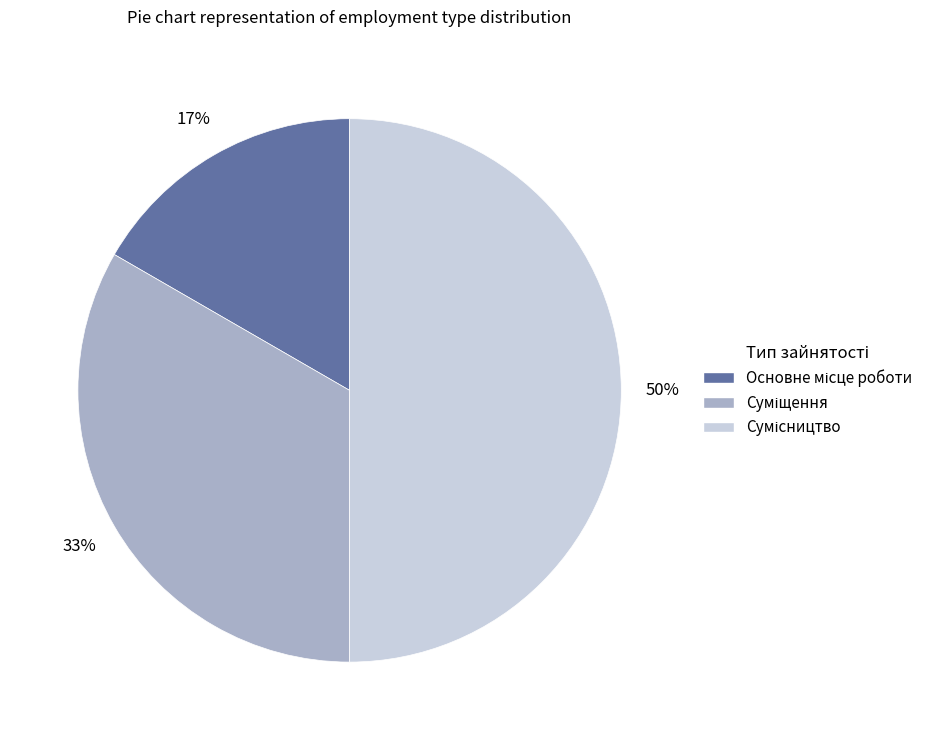

To the nearest percent, what is the difference between the largest and smallest slice percentages?

33%